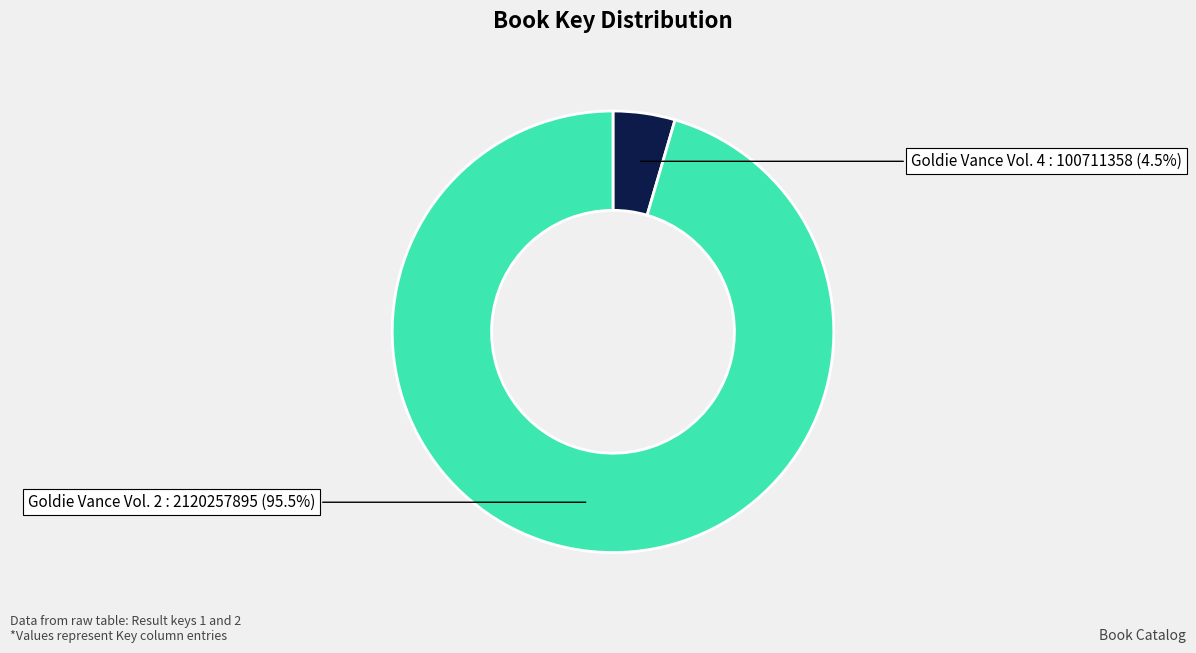

What is the largest slice in the pie chart?

Goldie Vance Vol. 2